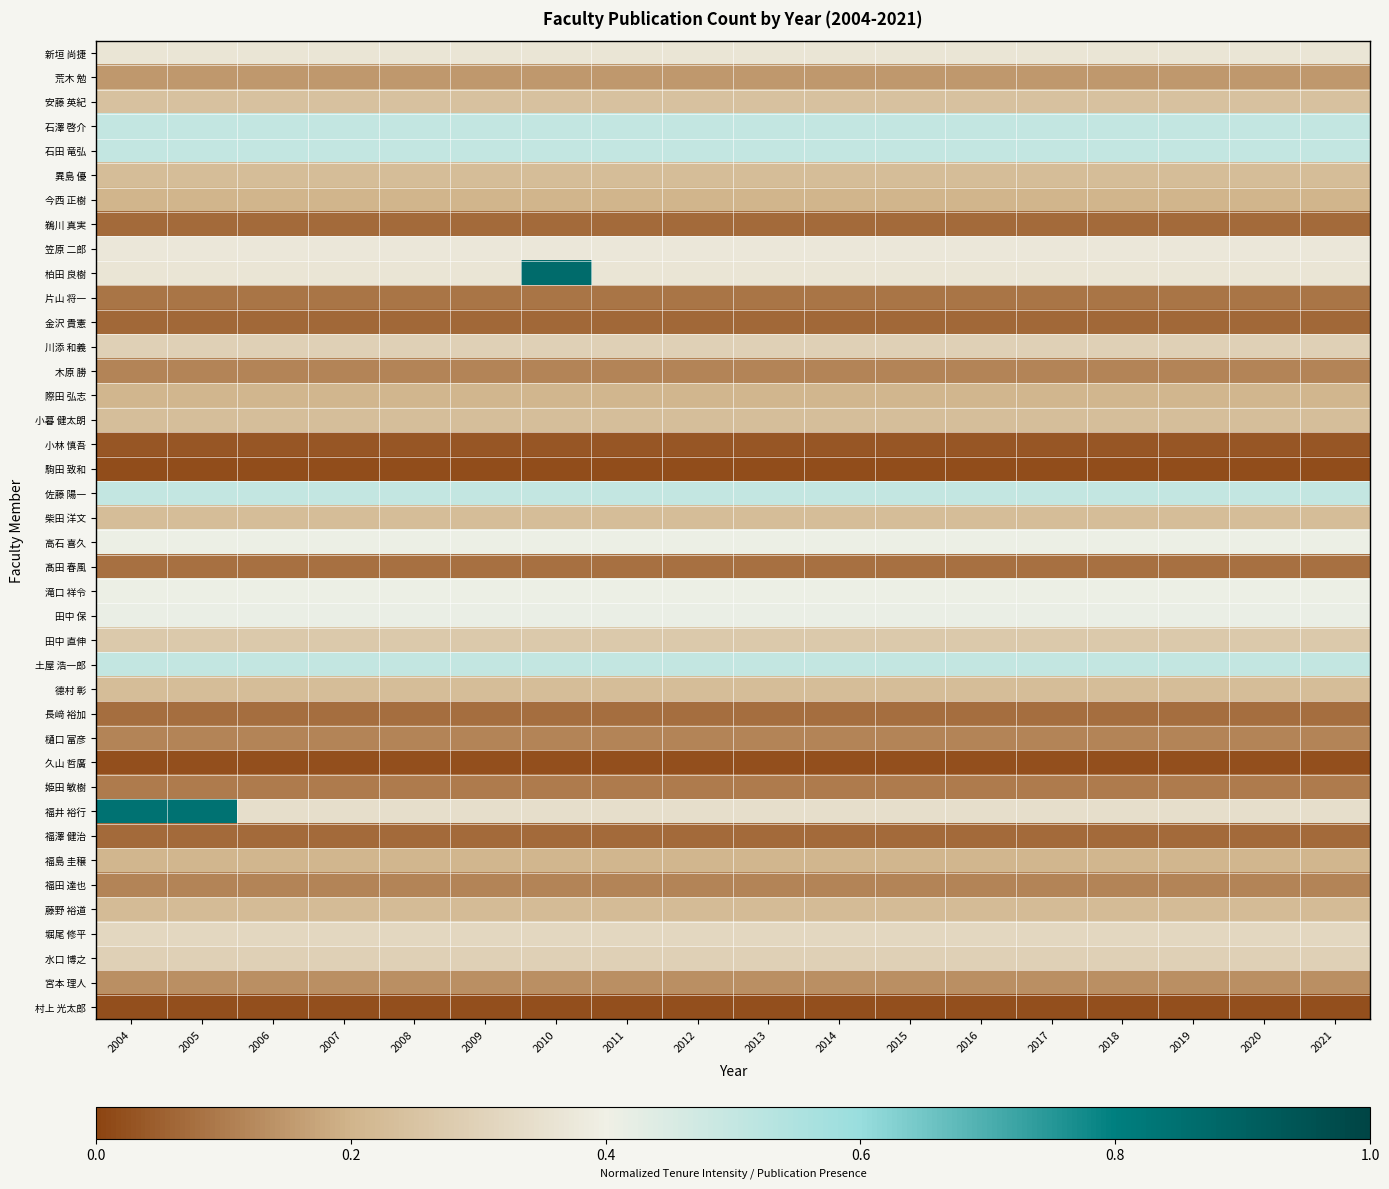

At which category is the sum across all series the highest?

2004